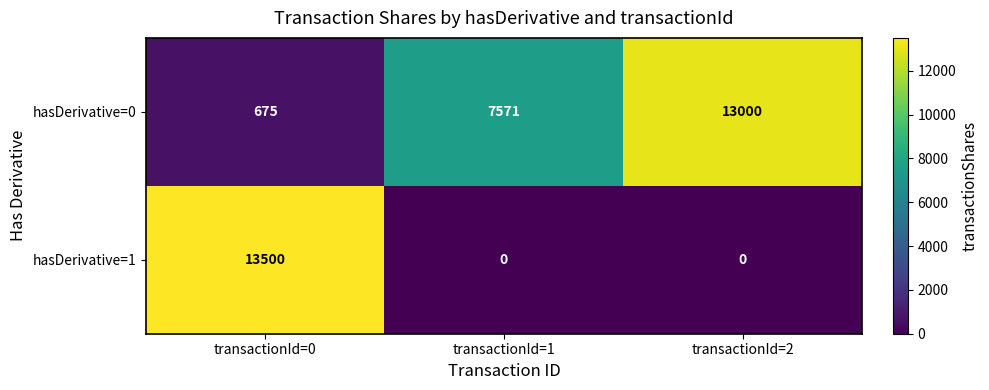

List the series in order of their overall mean, highest first.

hasDerivative=0, hasDerivative=1